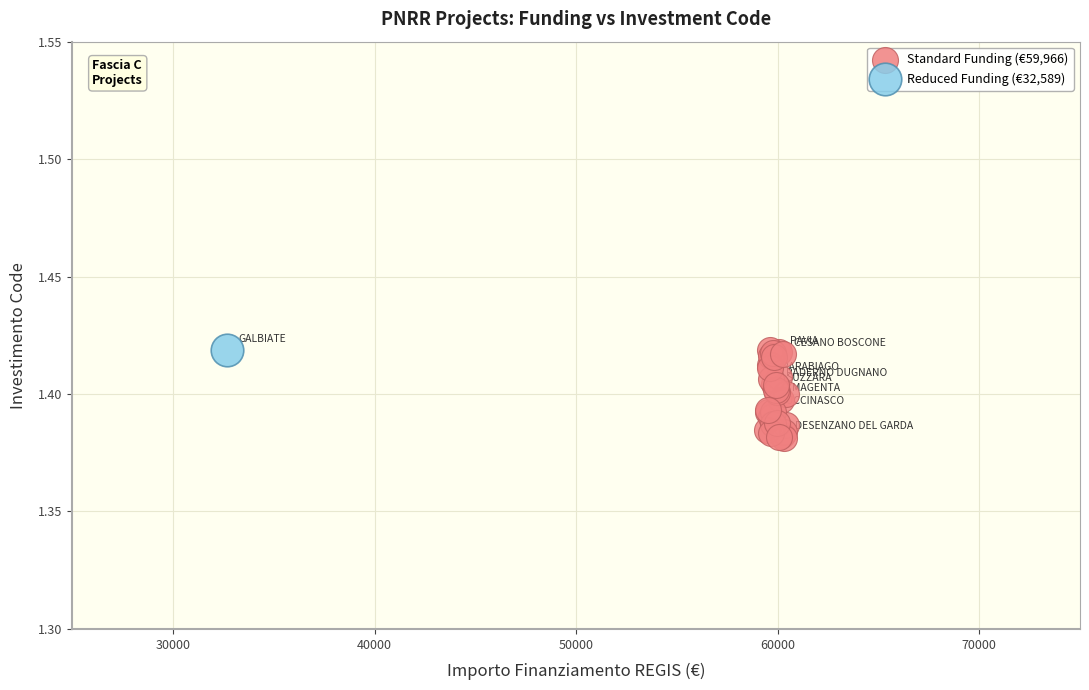

What are all the series names shown in the legend?

Standard Funding (€59,966), Reduced Funding (€32,589)